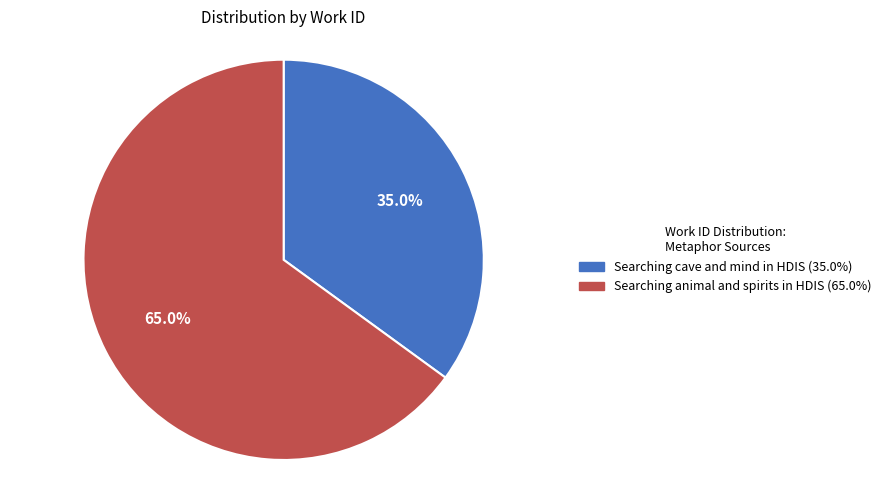

How many segments does this pie chart have?

2